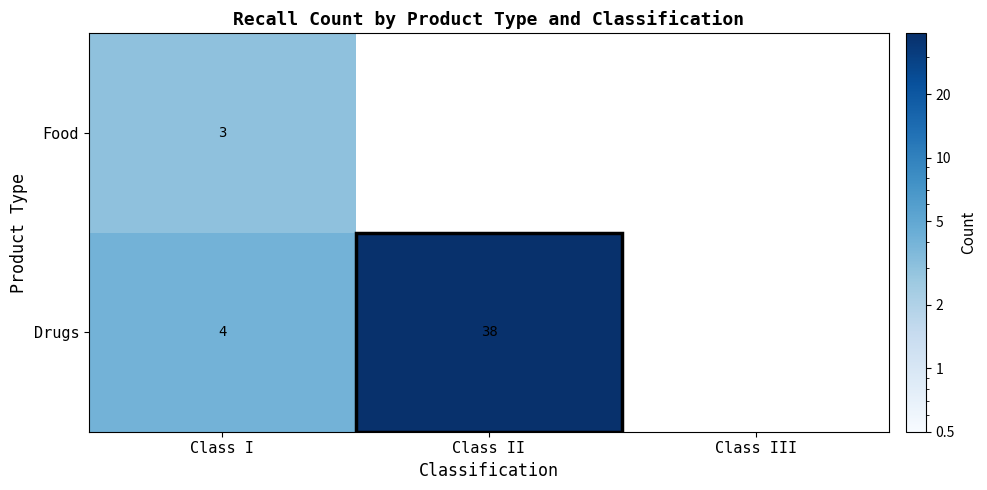

True or false: Drugs has a value of 4 at Class I.

True